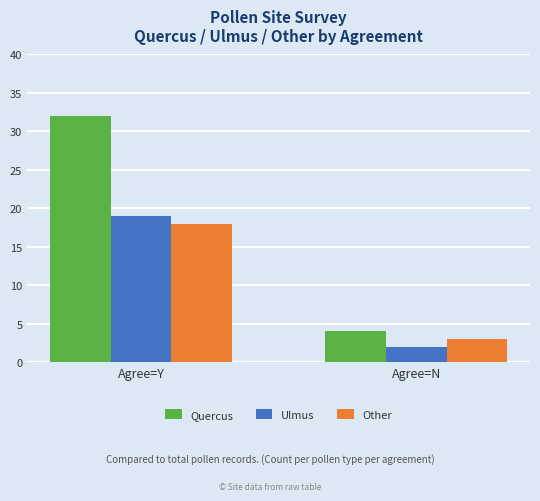

Does the chart contain stacked bars?

No